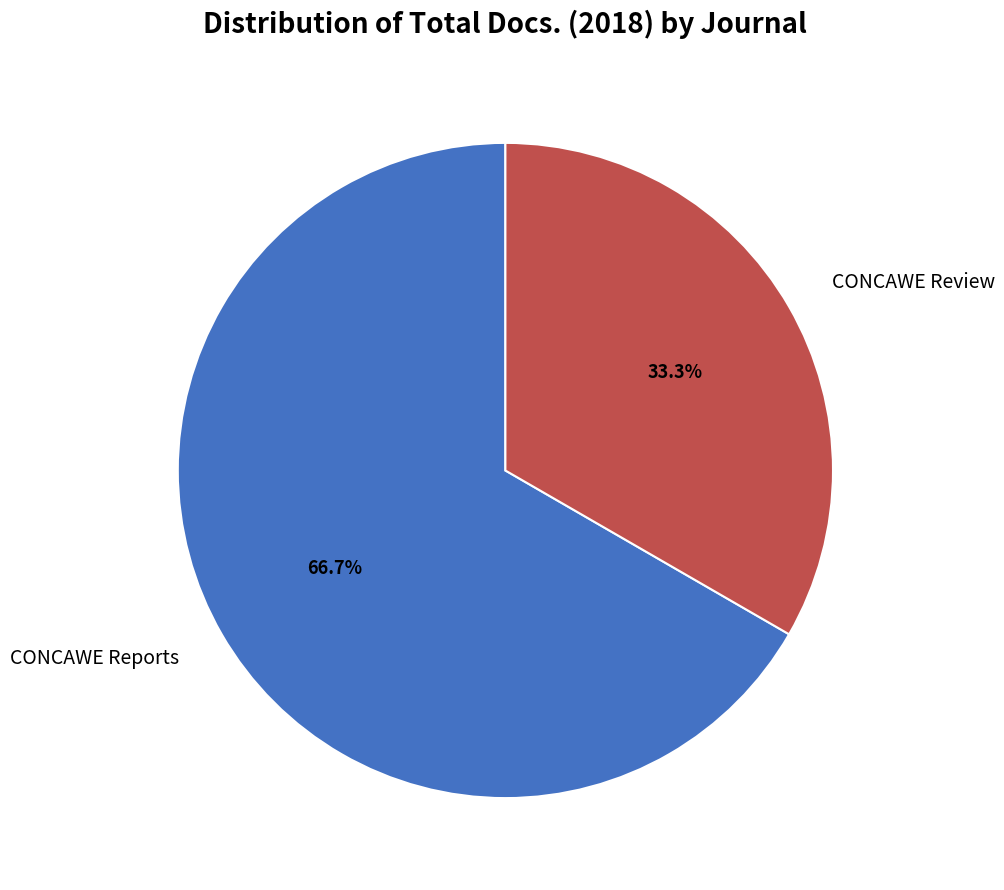

What is the total percentage of CONCAWE Reports and CONCAWE Review?

100.0%